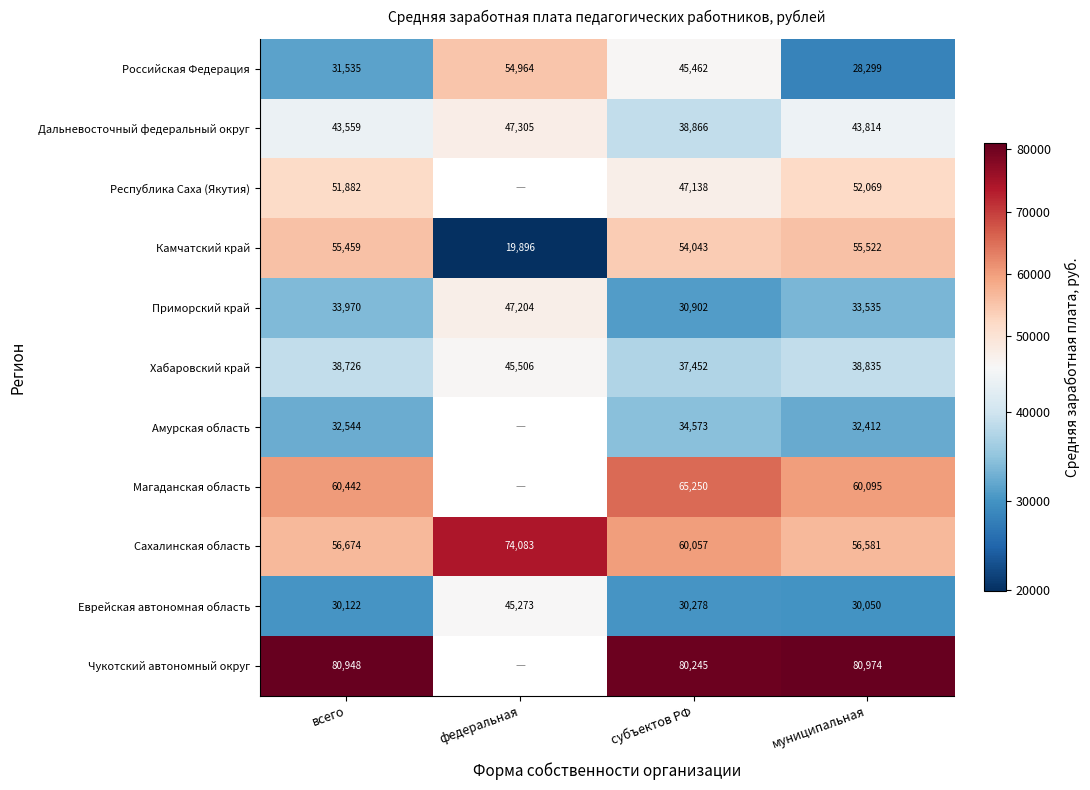

What is the difference between the highest and lowest values at муниципальная?

52675.0